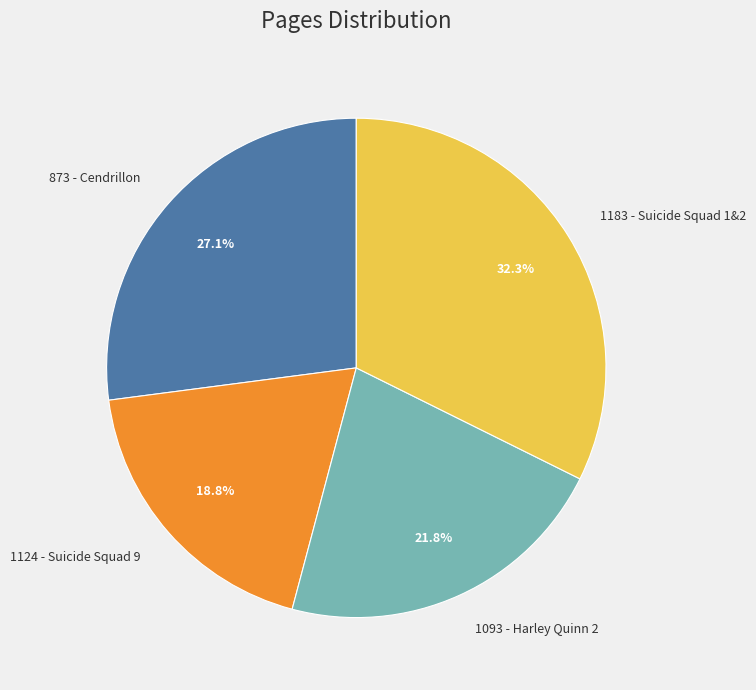

Approximately how many times larger is the value at 873 - Cendrillon compared to 1124 - Suicide Squad 9?

1.4